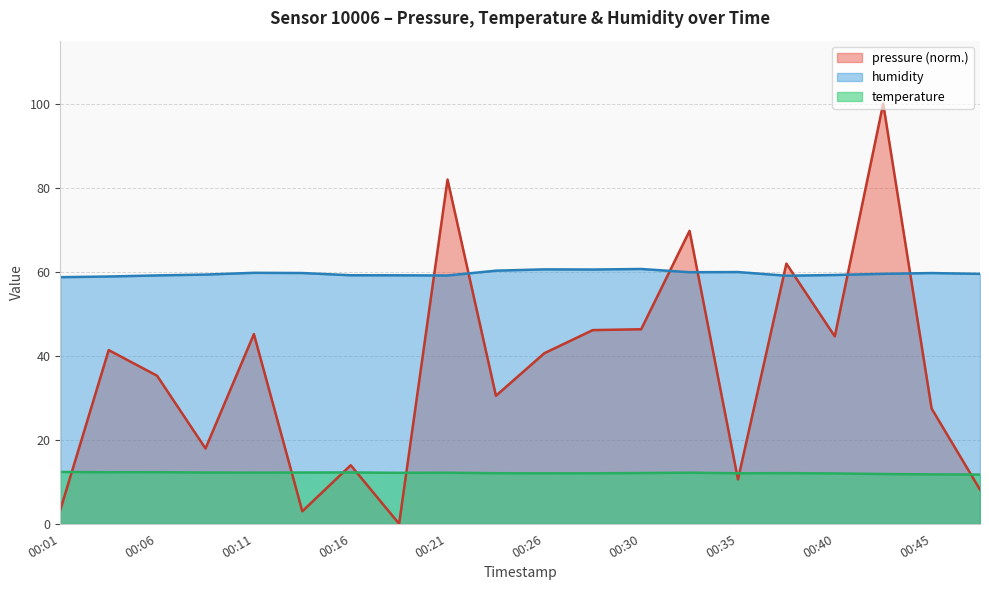

Which series has the largest total across all categories?

humidity